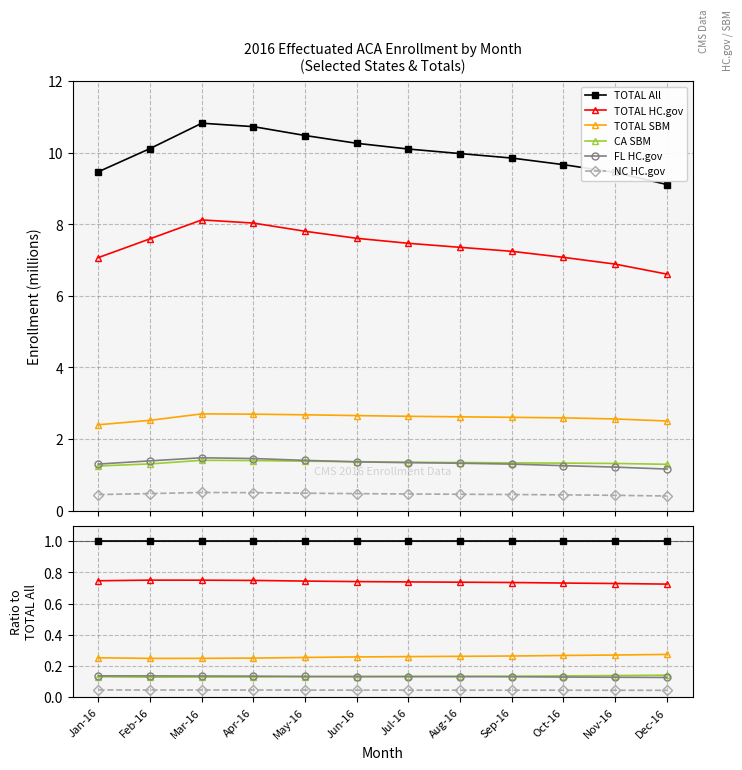

True or false: CA SBM and FL HC.gov cross at least once.

True